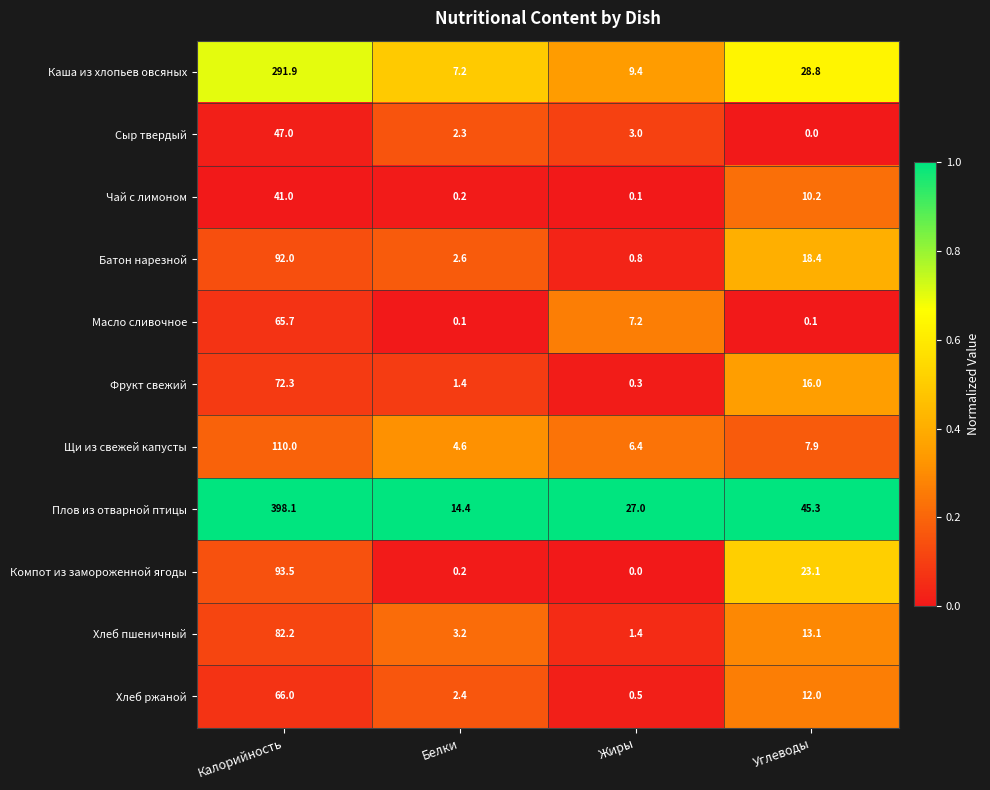

Which series changed the most between Калорийность and Белки?

Плов из отварной птицы